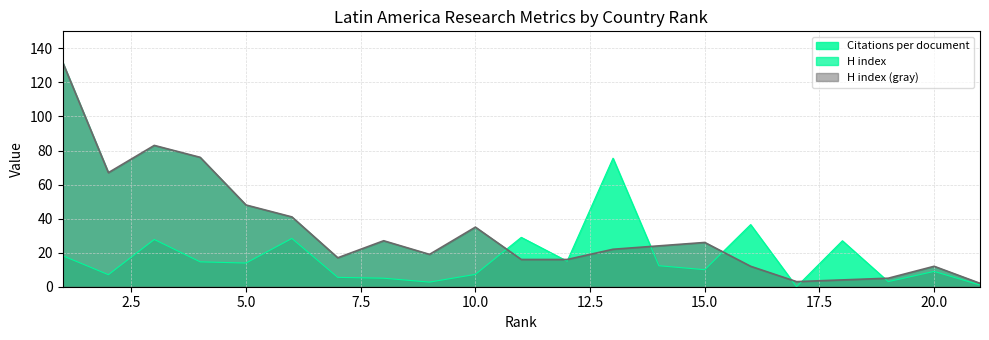

At which category does H index reach its first local valley?

2